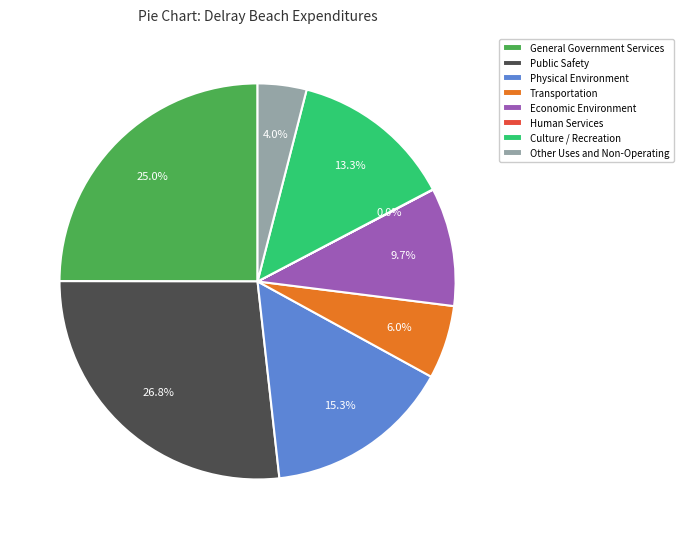

What portion of the pie excludes Other Uses and Non-Operating?

96.0%